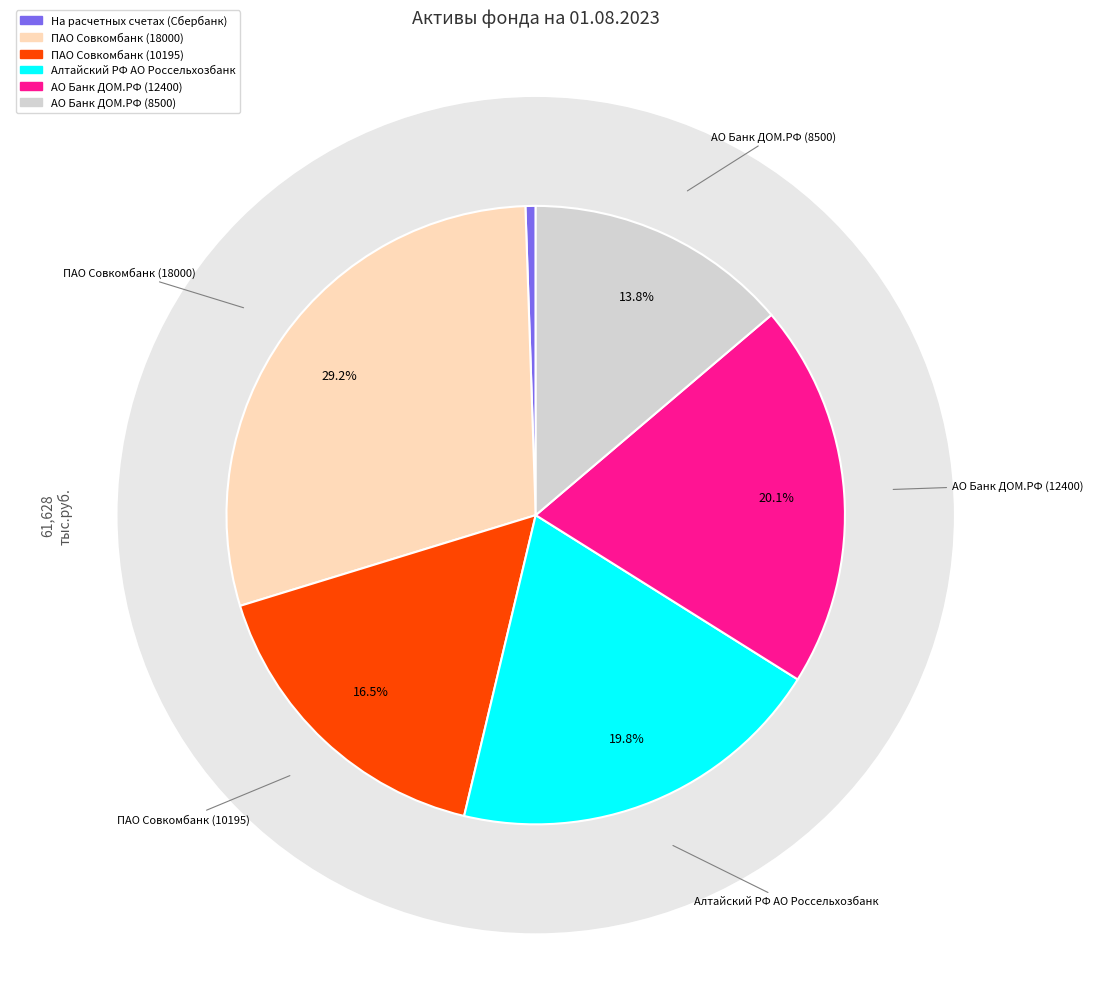

Is it true that АО Банк ДОМ.РФ (12400) is 15% of the pie?

False